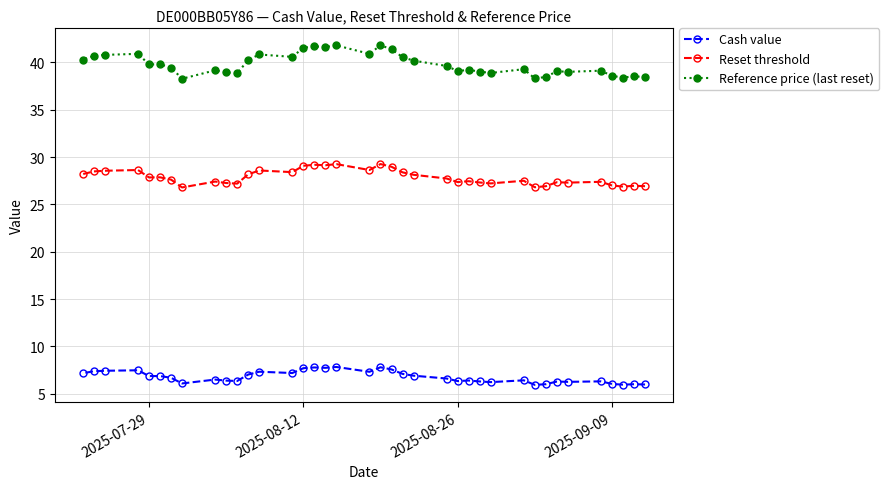

What is the minimum value for Reset threshold?

26.8